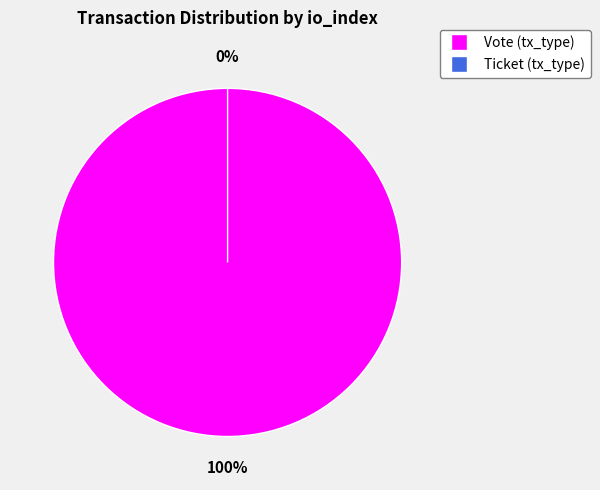

Rank the categories by value from lowest to highest.

Ticket (io_index=0), Vote (io_index=1)